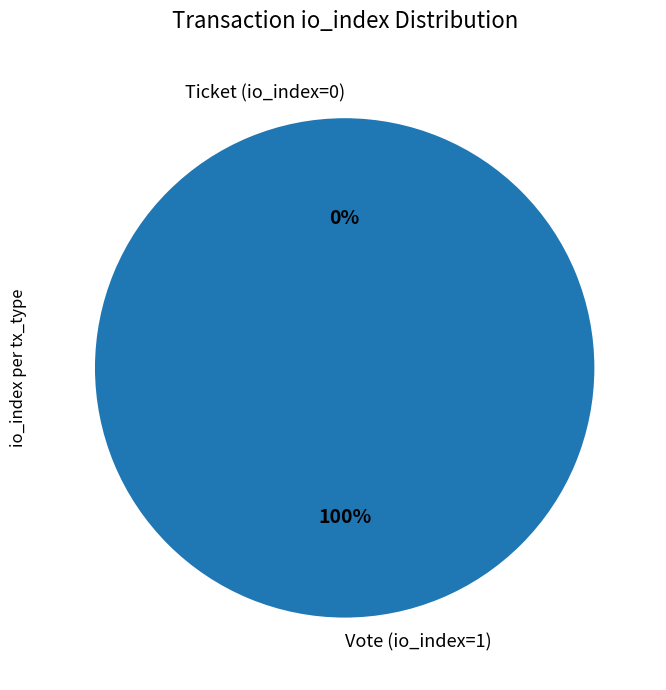

Which category has the biggest portion of the pie?

Vote (io_index=1)